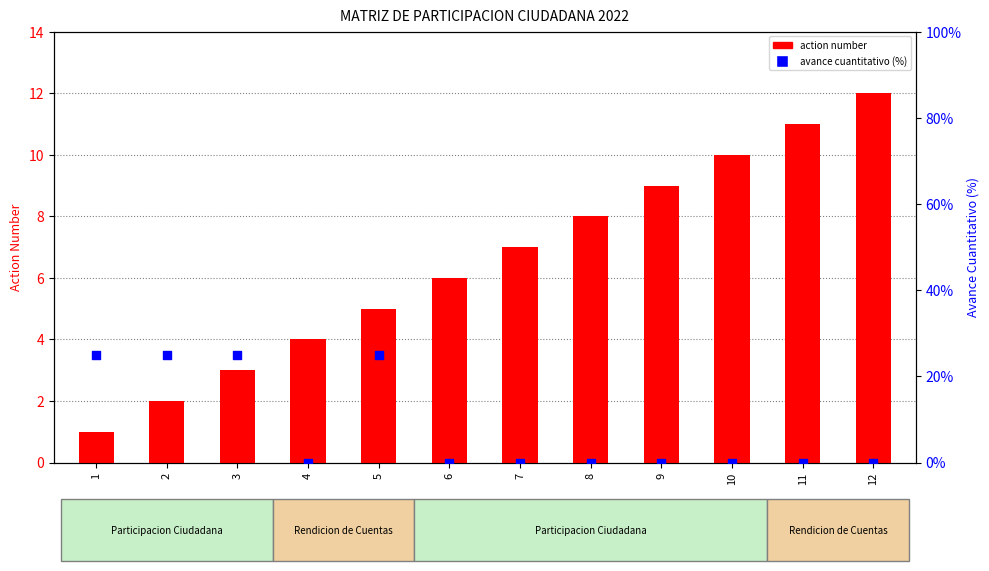

What is the total value across all series at 5?

5.2